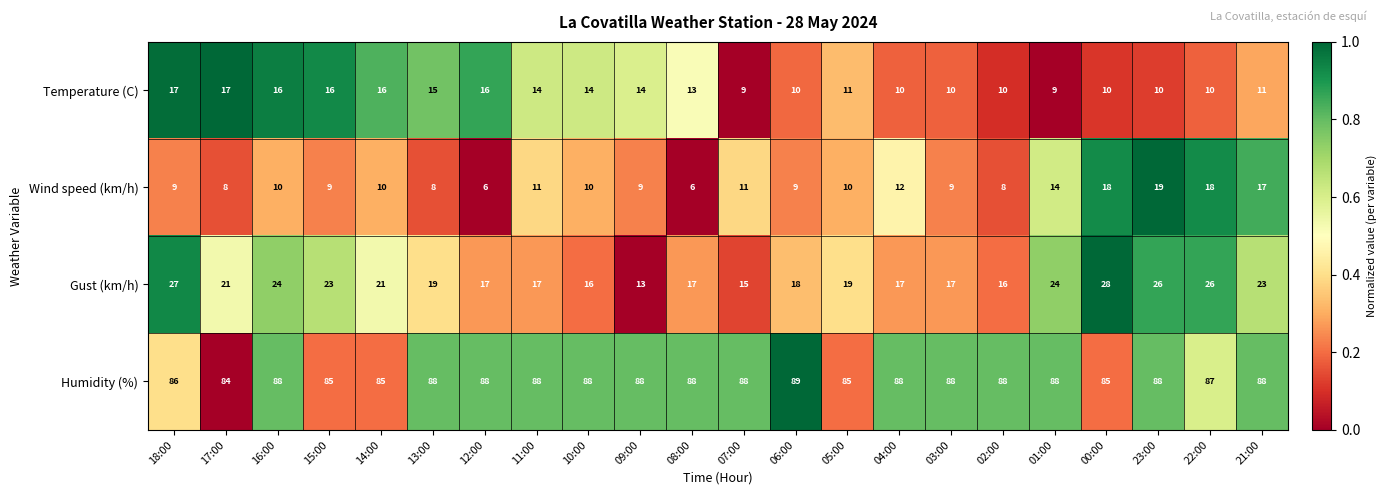

Count the number of data series in this chart.

4